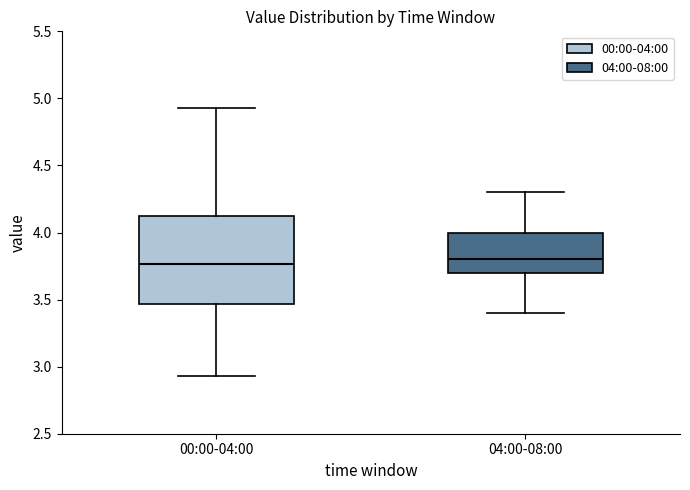

Where does the median line of the box for 00:00-04:00 sit on the y-axis? The values are not printed on the chart, so give them approximately, as read against the axis.

3.75